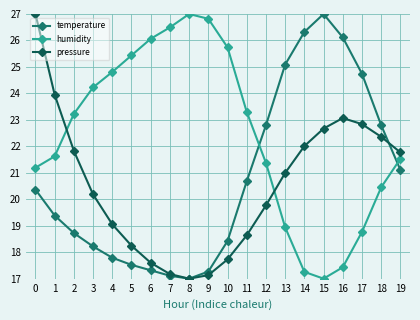

Which series has the largest total across all categories?

humidity